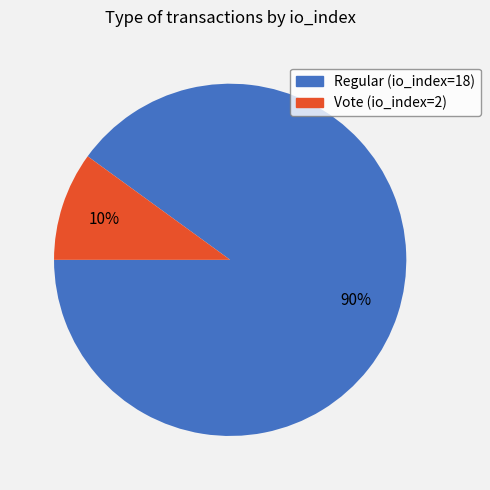

To the nearest percent, what percentage of the pie is Vote (io_index=2)?

10%